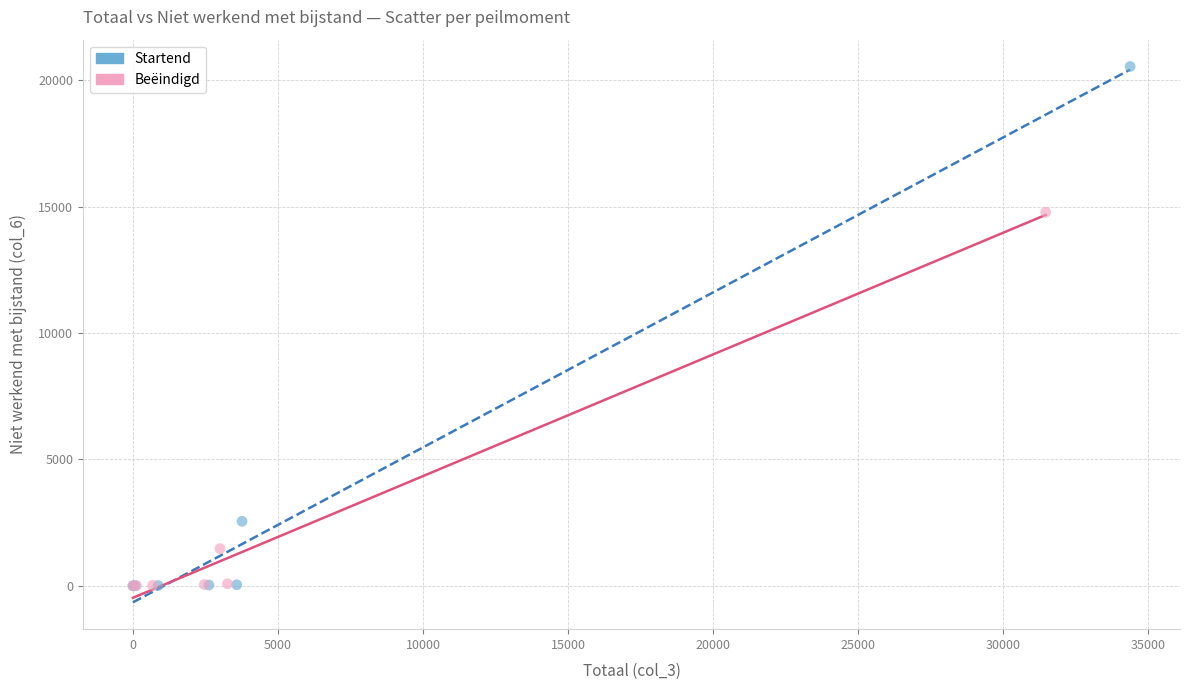

Which series has the widest spread of Y values?

Startend